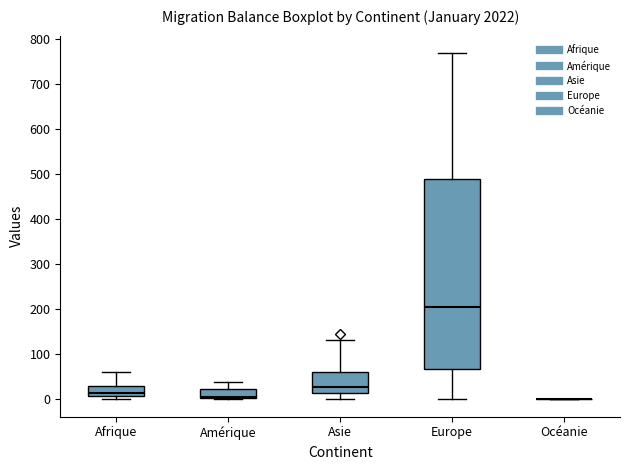

Reading left to right, transcribe this box plot: for each box, give where its median line is, the range the box spans, and where its two whiskers end, as read against the y-axis. The values are not printed on the chart, so give them approximately, as read against the axis.

Afrique: median 10 (just above the box's lower edge), box 10 to 30, whiskers 0 to 60
Amérique: median 10, box 0 to 20, whiskers 0 to 40
Asie: median 30, box 10 to 60, whiskers 0 to 130
Europe: median 210, box 70 to 490, whiskers 0 to 770
Océanie: box collapsed to a line at 0, whiskers 0 to 0